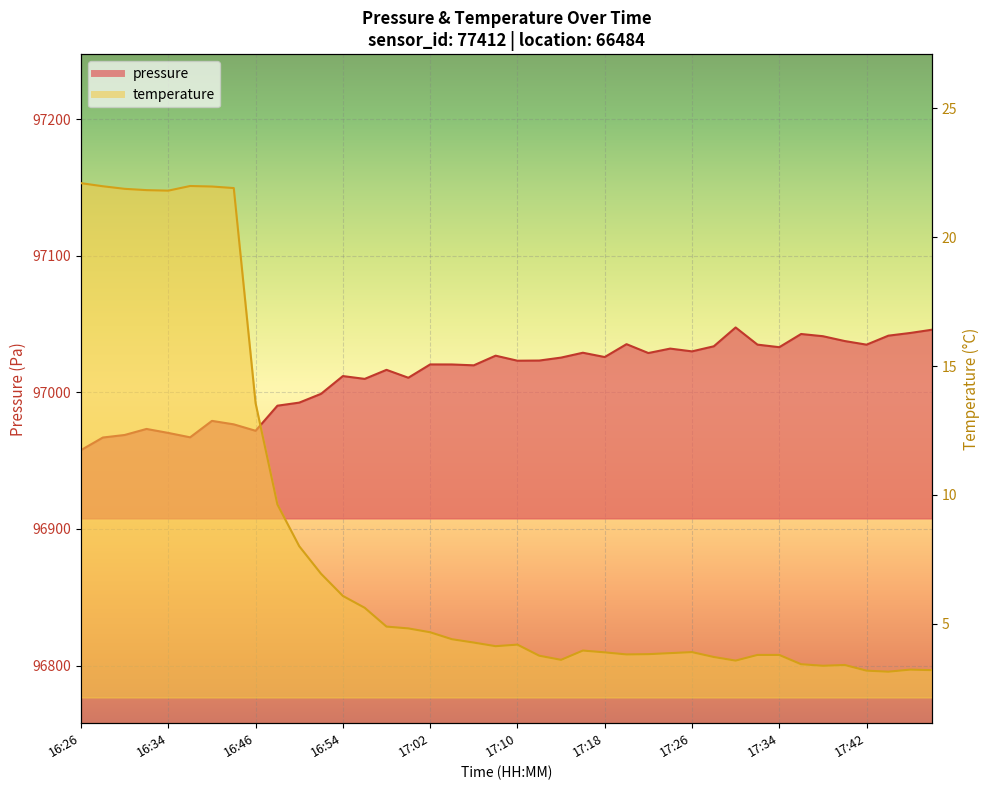

What is the difference between the second highest and second lowest values in the temperature series?

18.8